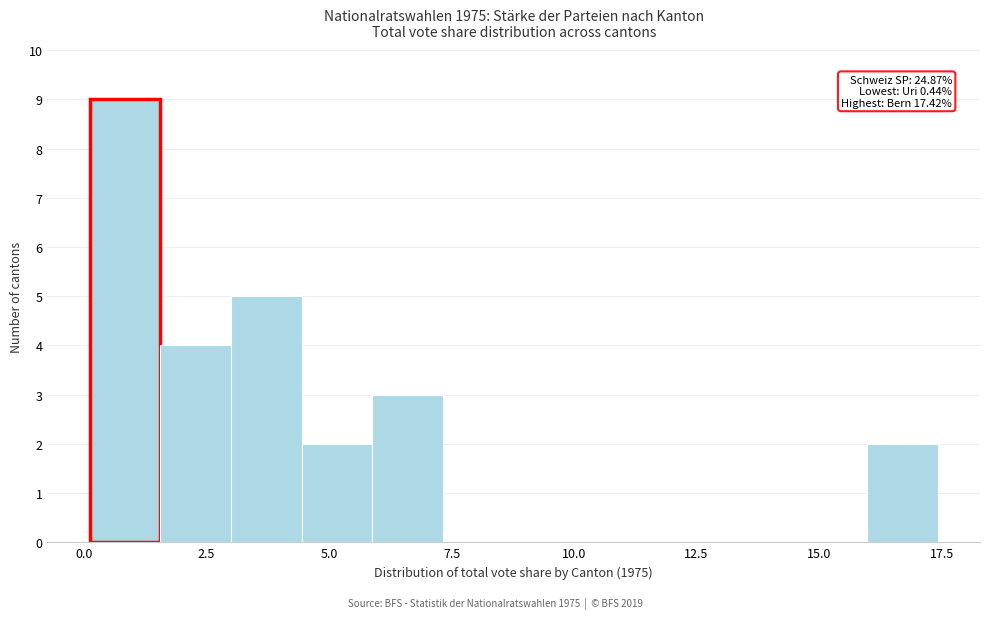

Read against the x-axis, roughly where is the centre of the tallest bar?

1.0